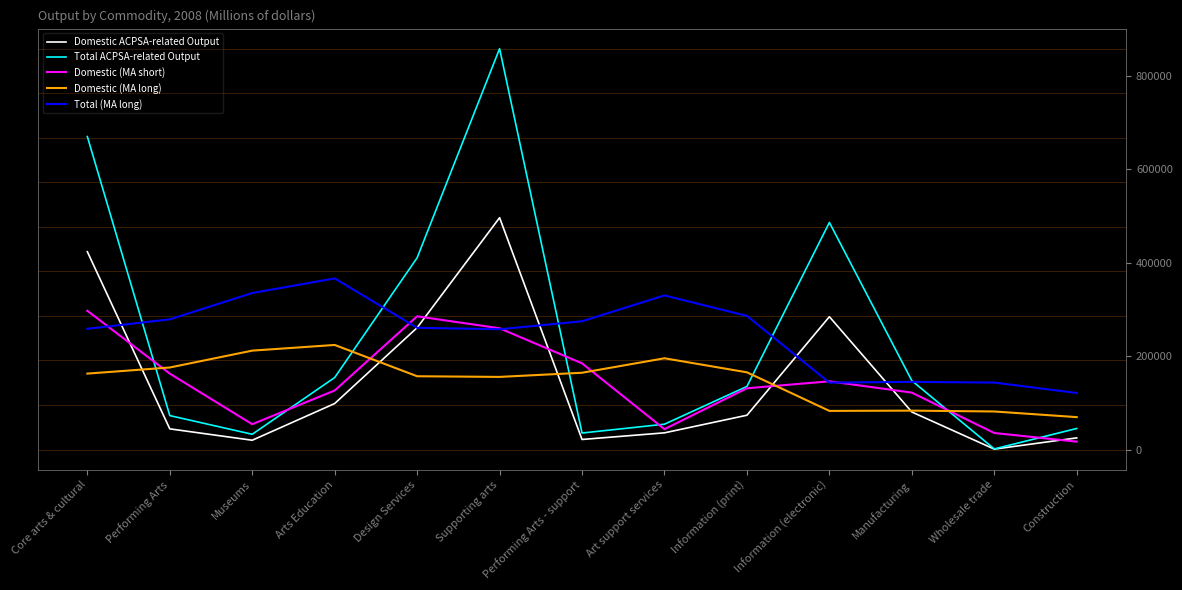

True or false: Domestic (MA long) has a value of 268331 at Performing Arts.

False